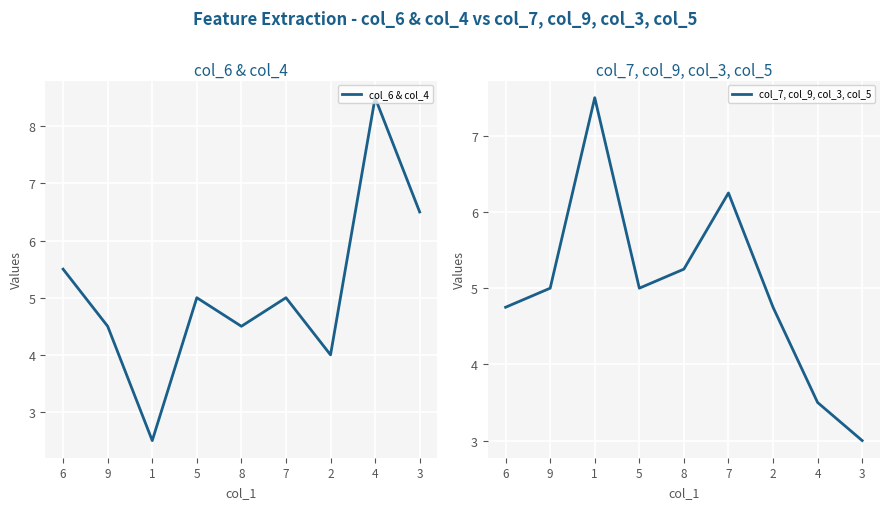

The col_7, col_9, col_3, col_5 series shows 5.0 at 5. True or false?

True